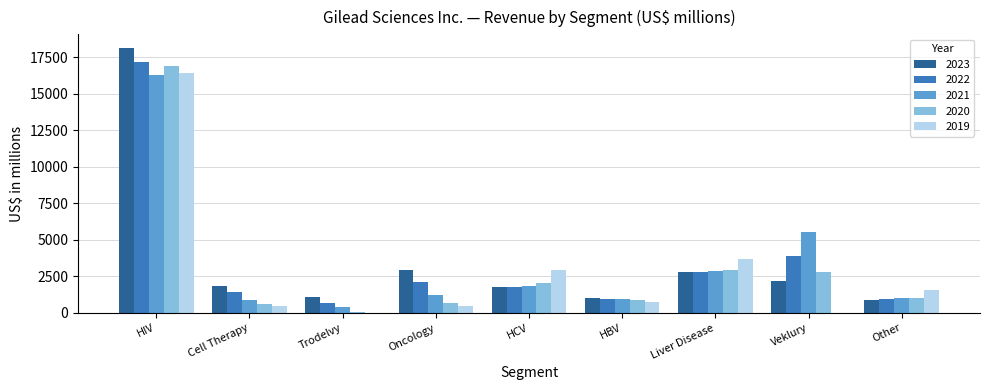

True or false: 2019 has a value of 1358 at HCV.

False